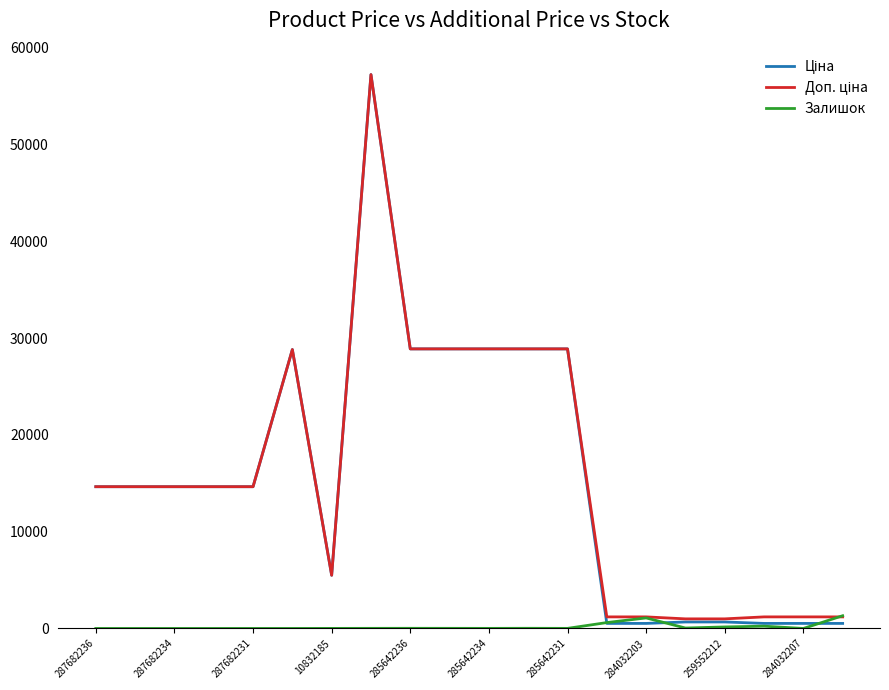

What is the greatest value displayed?

57235.5